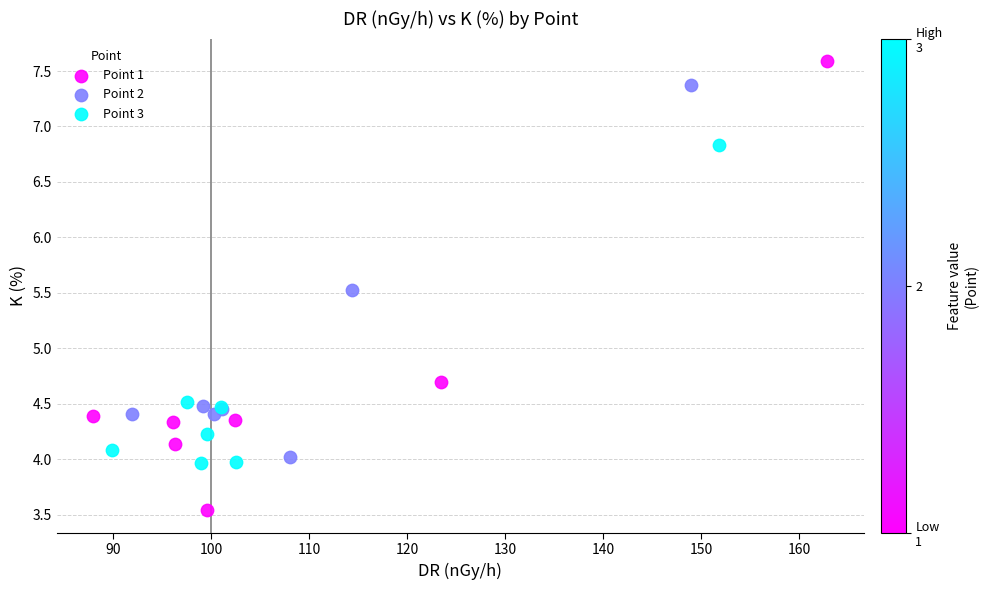

Which series has the widest spread of Y values?

Point 1